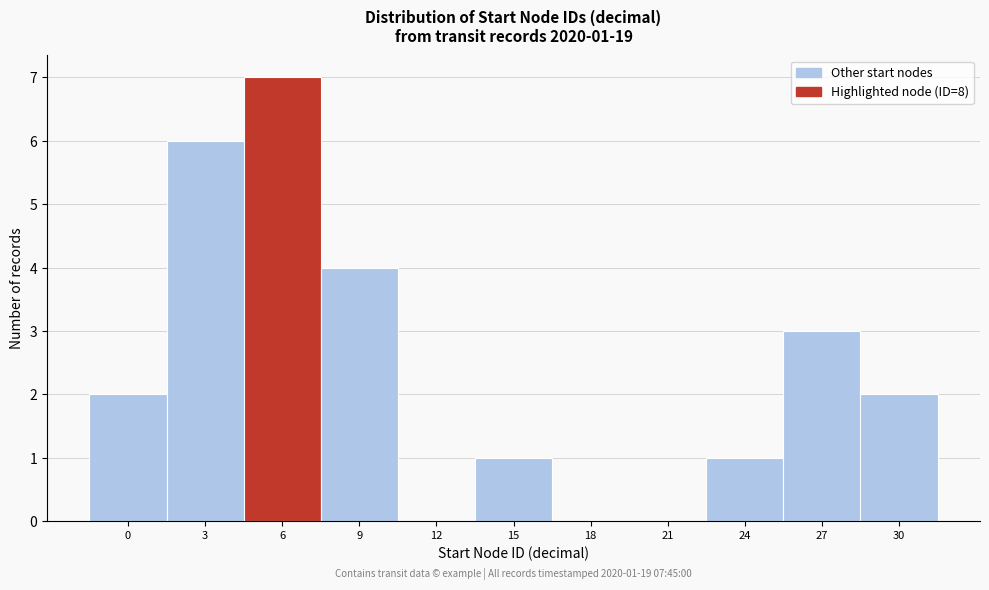

Reading left to right, list all the values displayed in this chart.

0=2	3=6	6=7	9=4	12=0	15=1	18=0	21=0	24=1	27=3	30=2